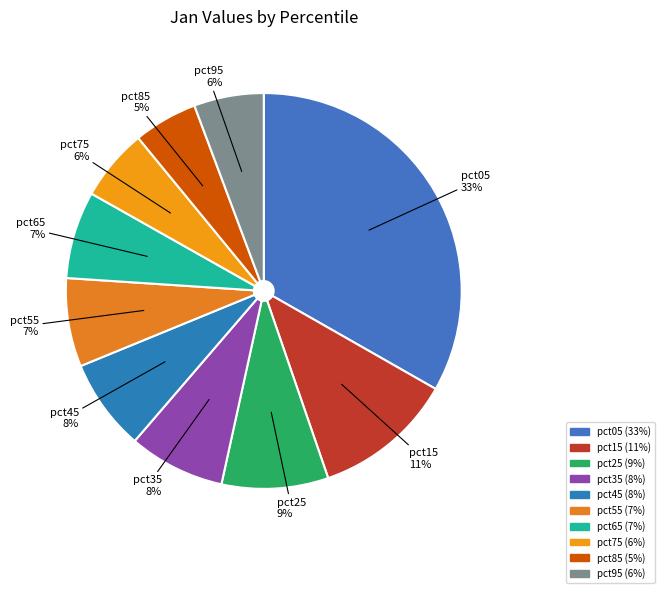

Does pct85 represent more than half of the total?

No